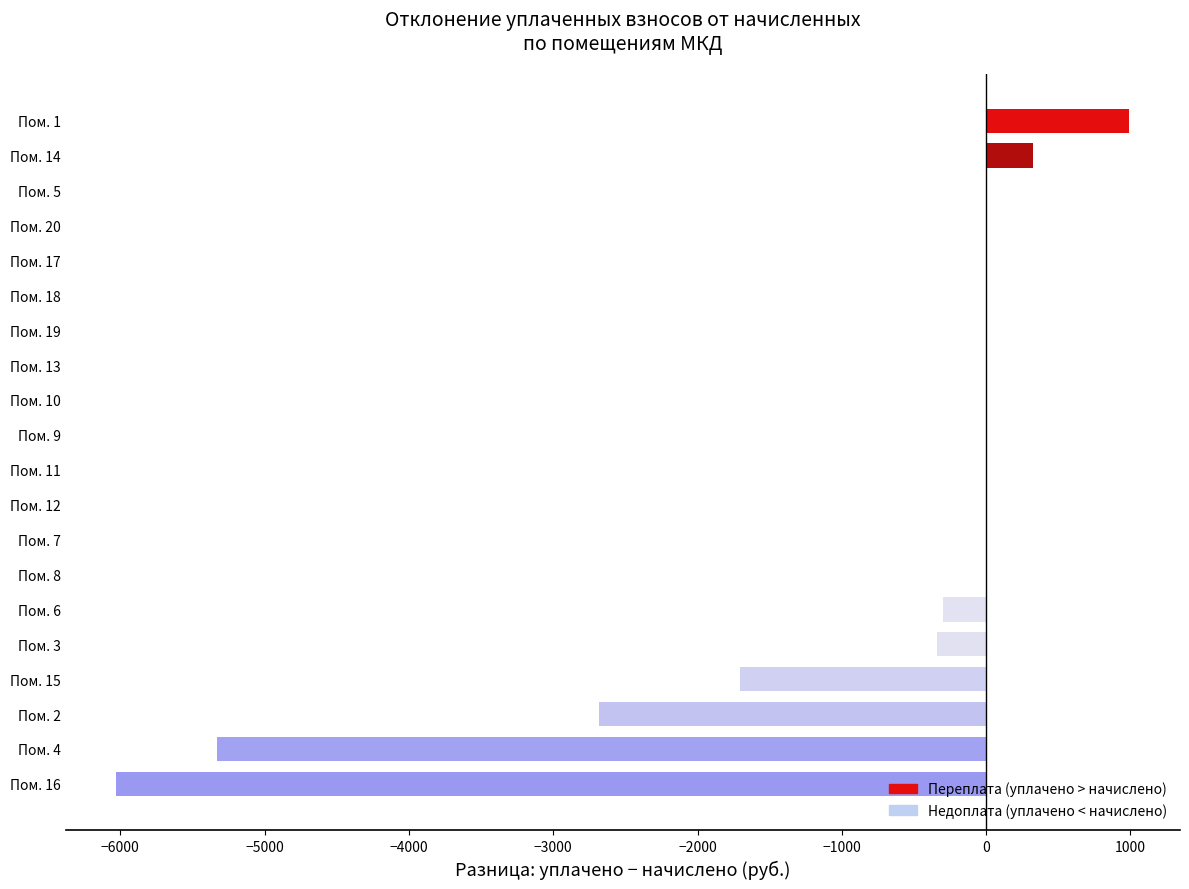

Where is the data nearest to the value -2517?

Пом. 2